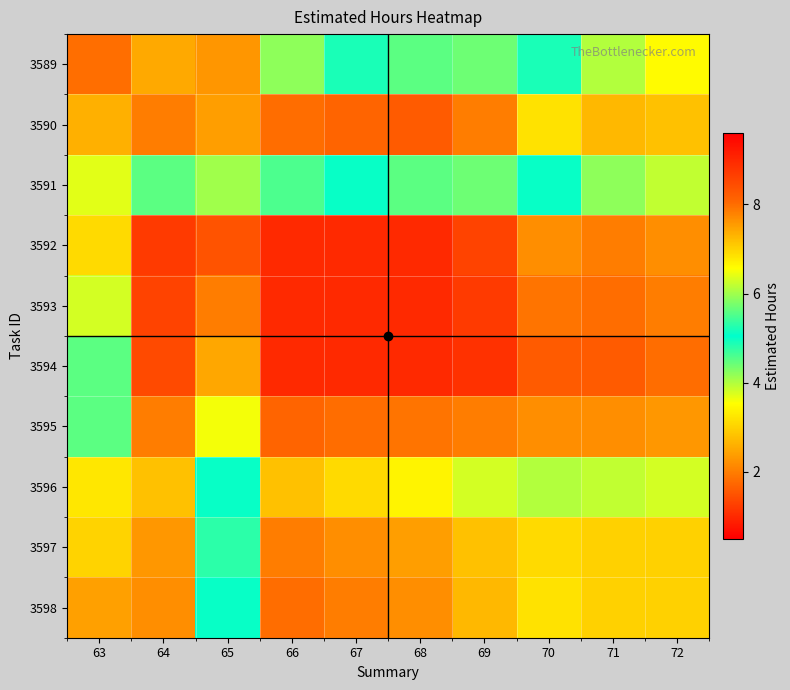

What is the difference between the highest and lowest values at 69?

3.3